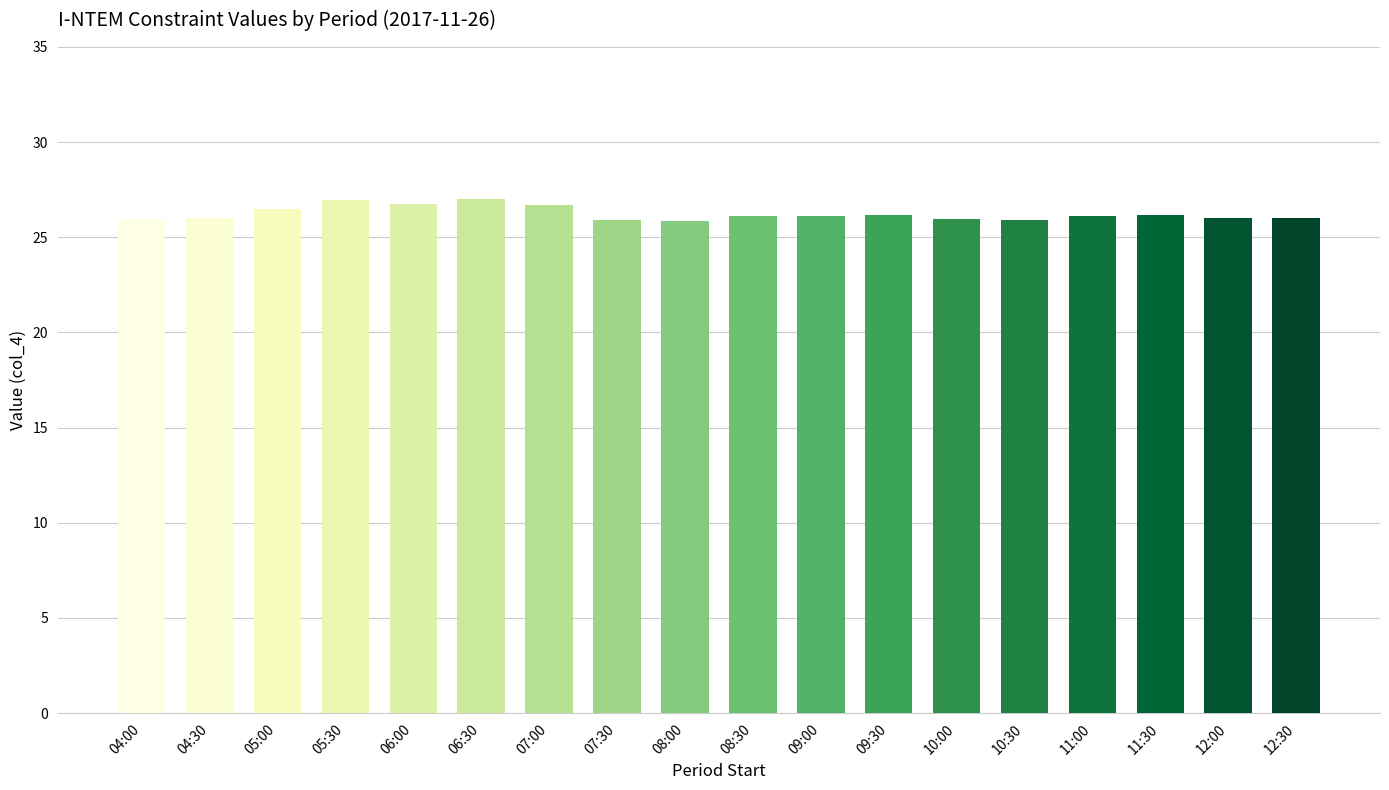

Read the value at 04:00.

26.0